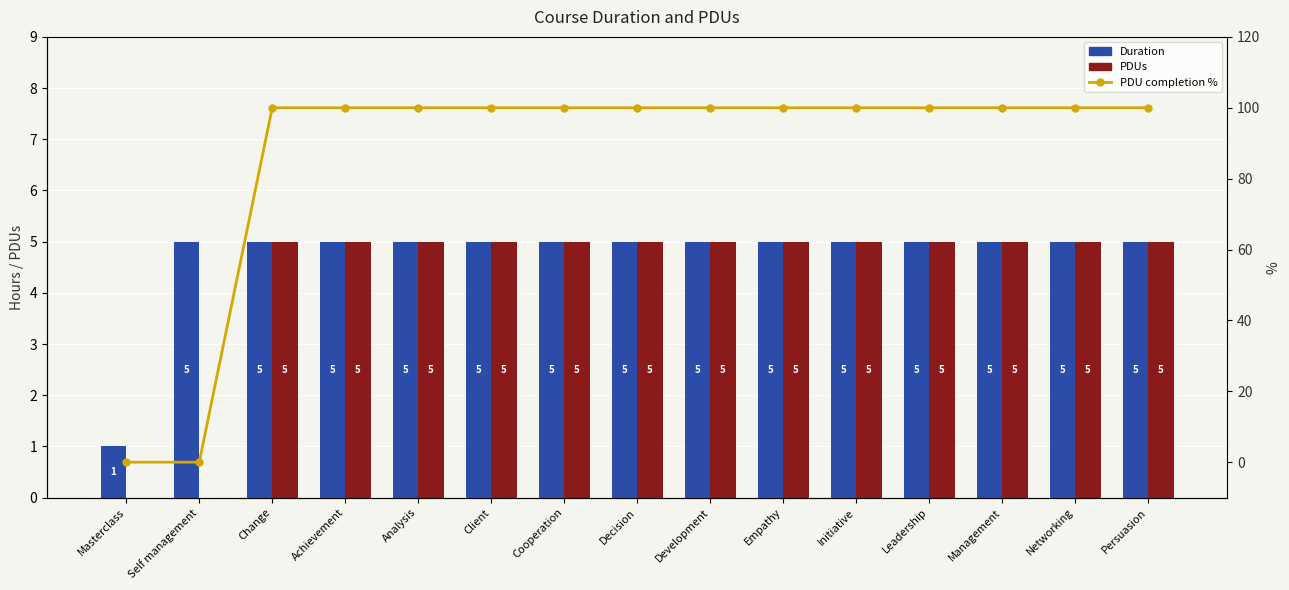

At how many categories does at least one series exceed 43?

13